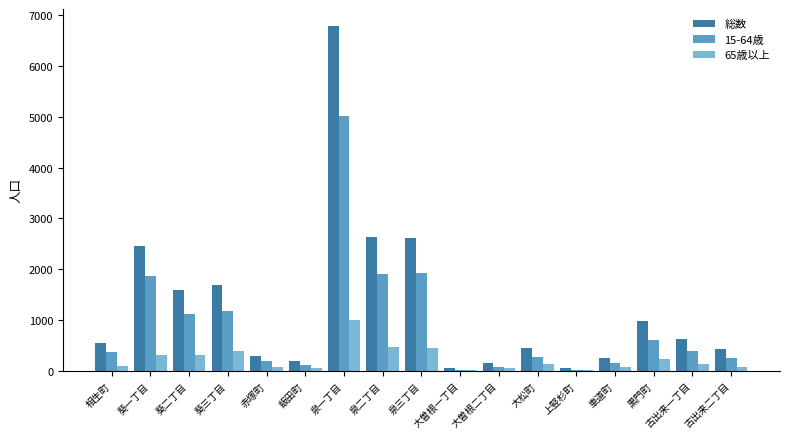

At which label does 総数 reach its peak?

泉一丁目